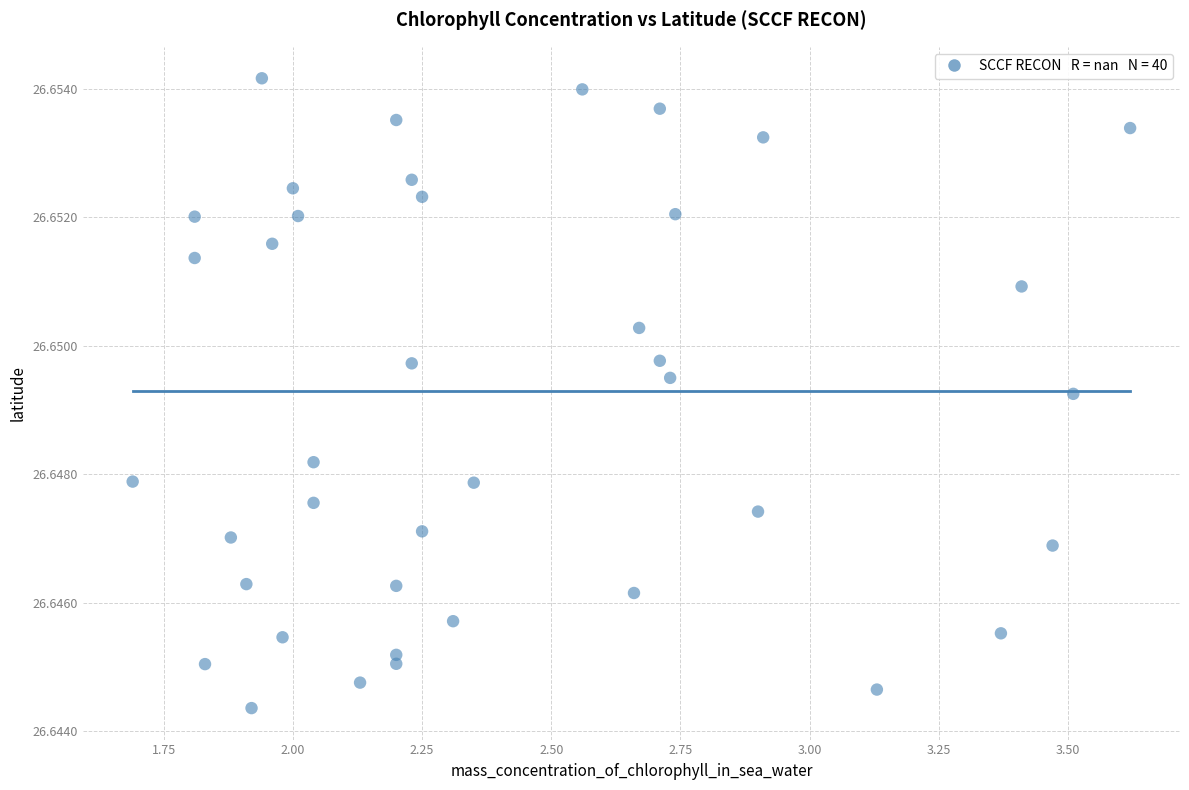

What is the range of X values (max minus min)?

1.9